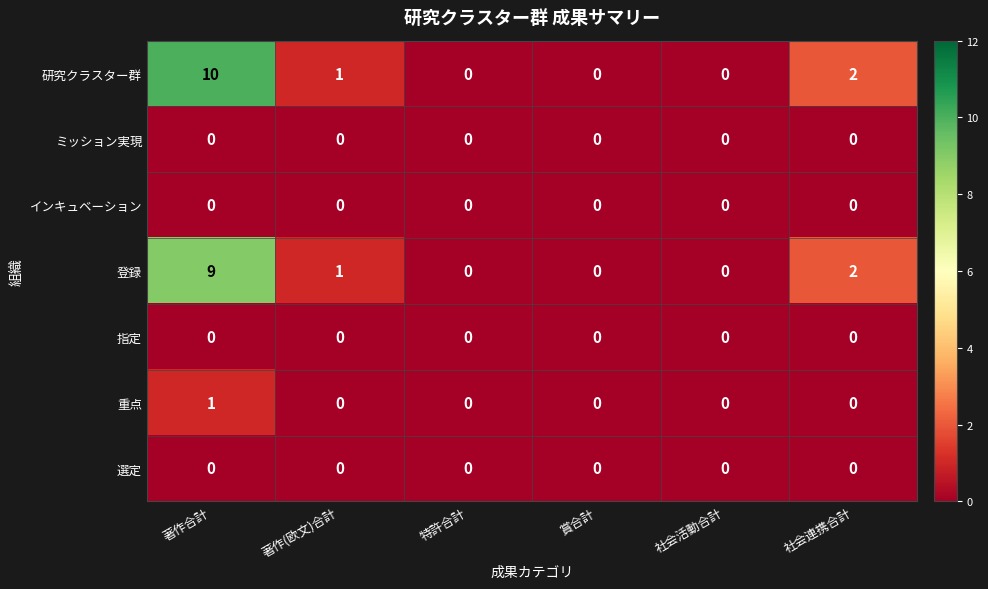

Which category has the highest value in the 登録 series?

著作合計